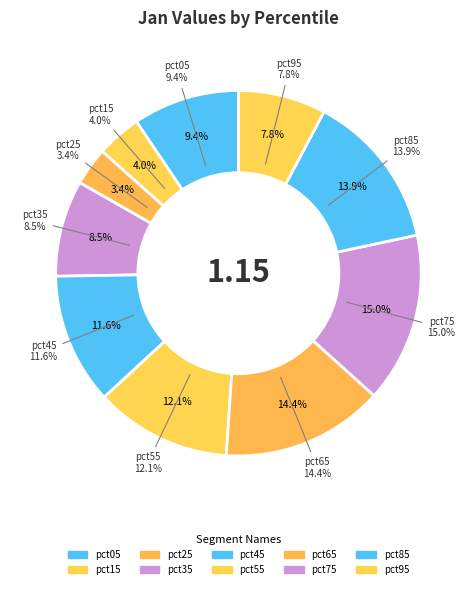

To the nearest percent, what percentage of the pie is pct25?

3%